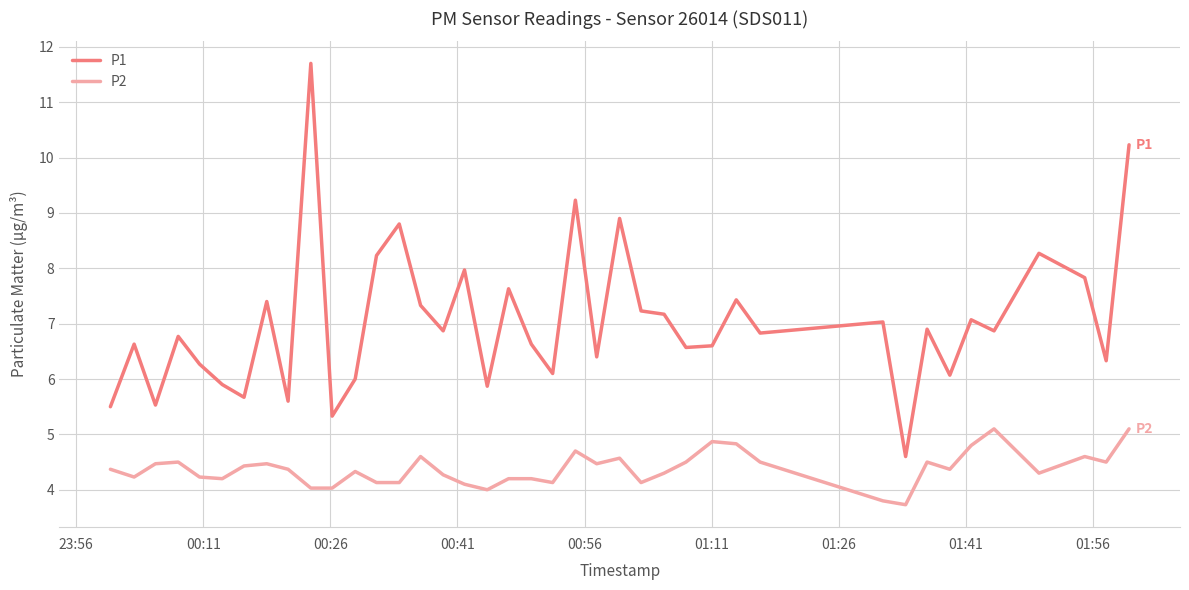

Which series has the largest total across all categories?

P1